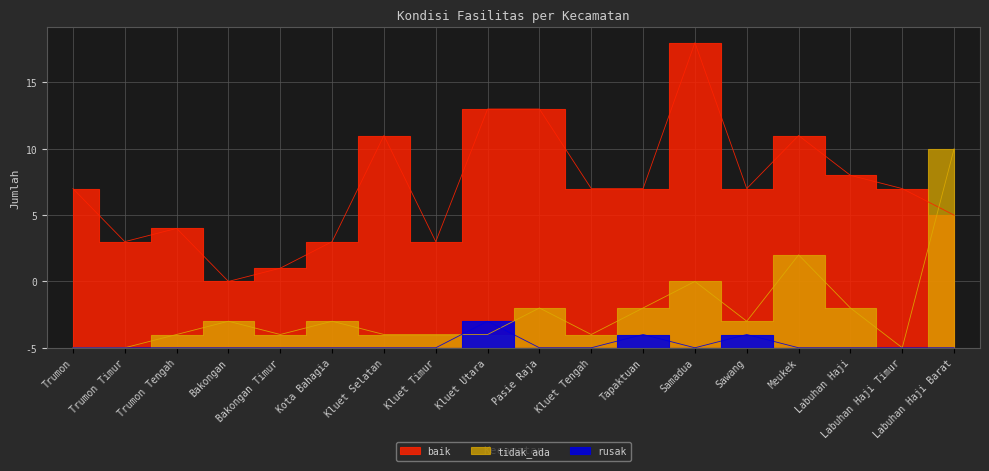

Where is the first local maximum for baik?

Trumon Tengah